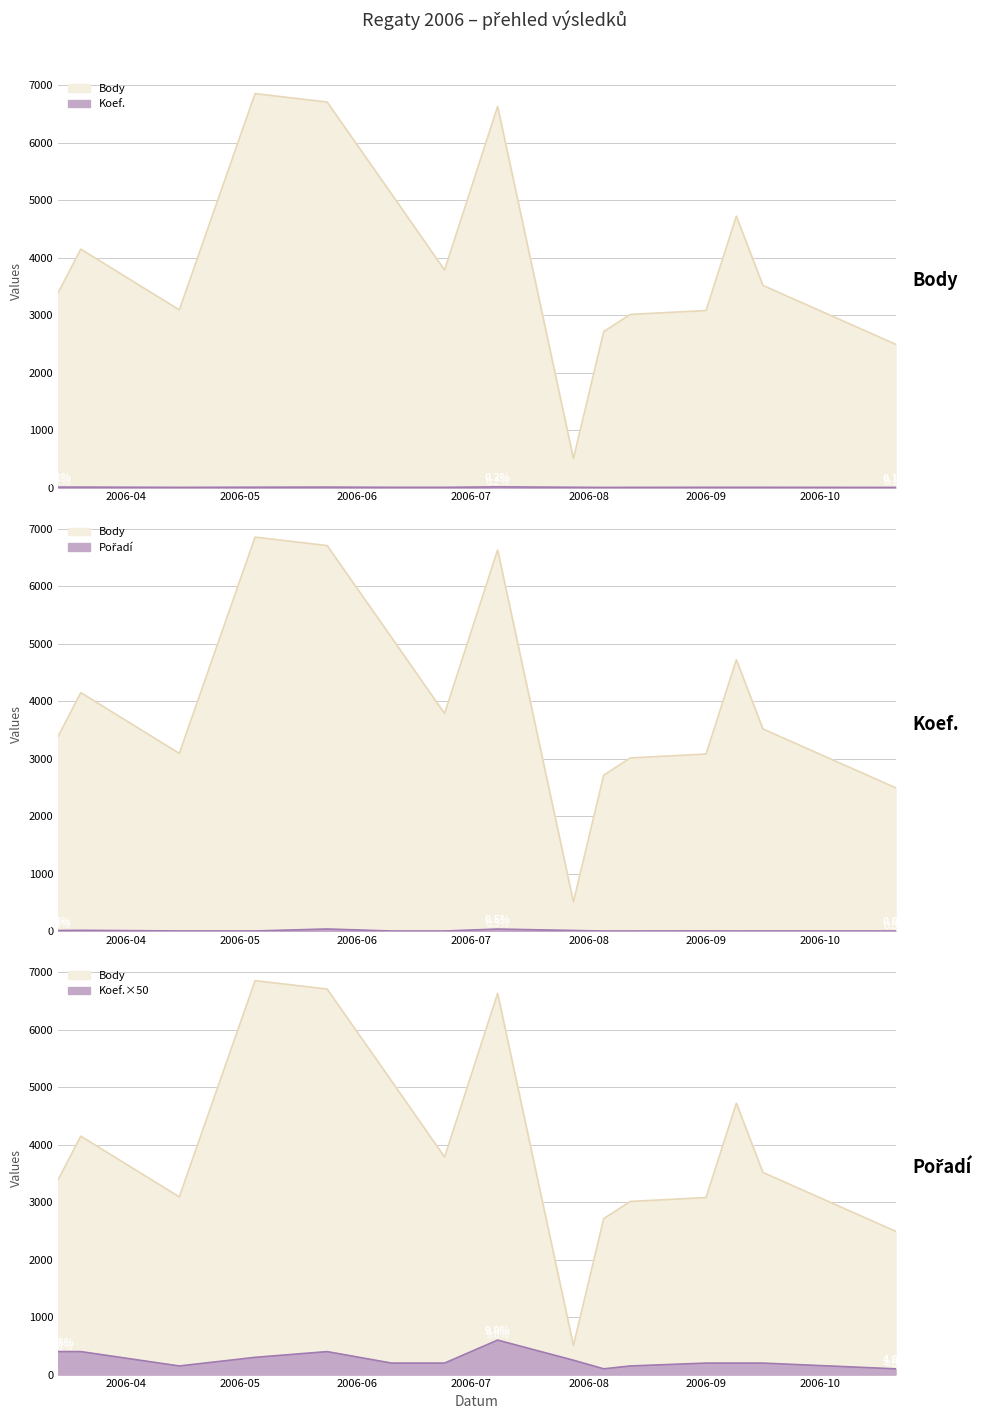

Which series has the largest range (max minus min)?

Body